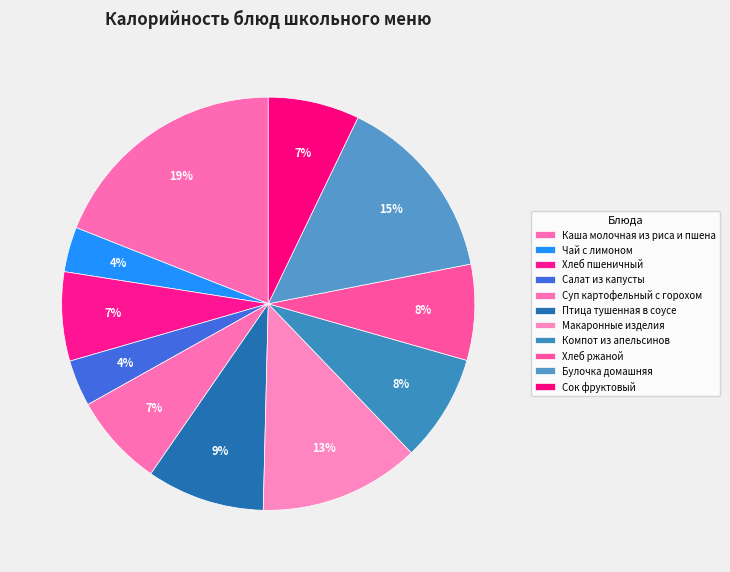

Which slice is the smallest?

Чай с лимоном